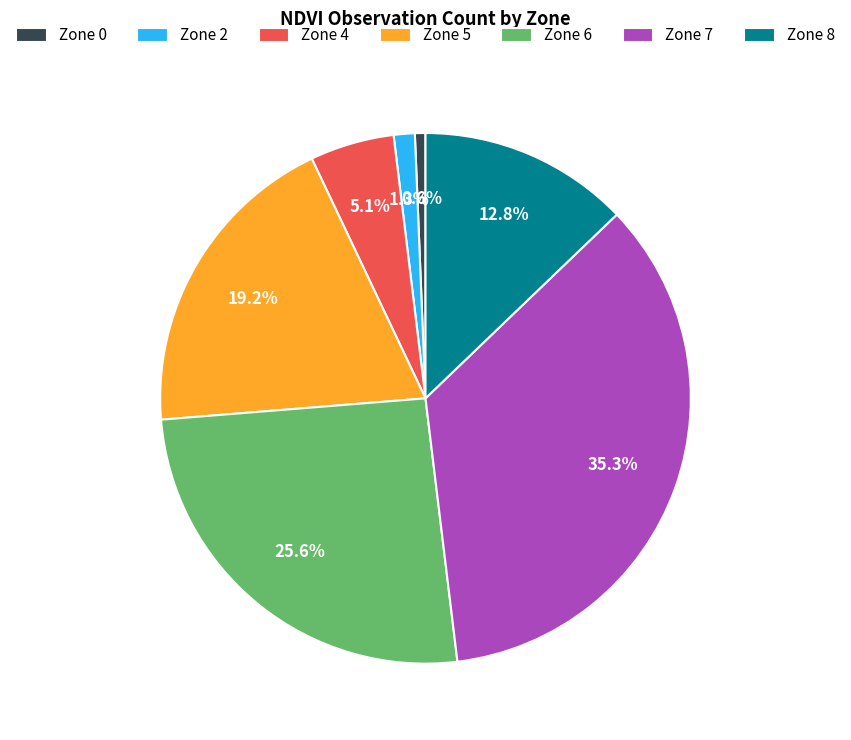

Is it true that Zone 5 is 27% of the pie?

False